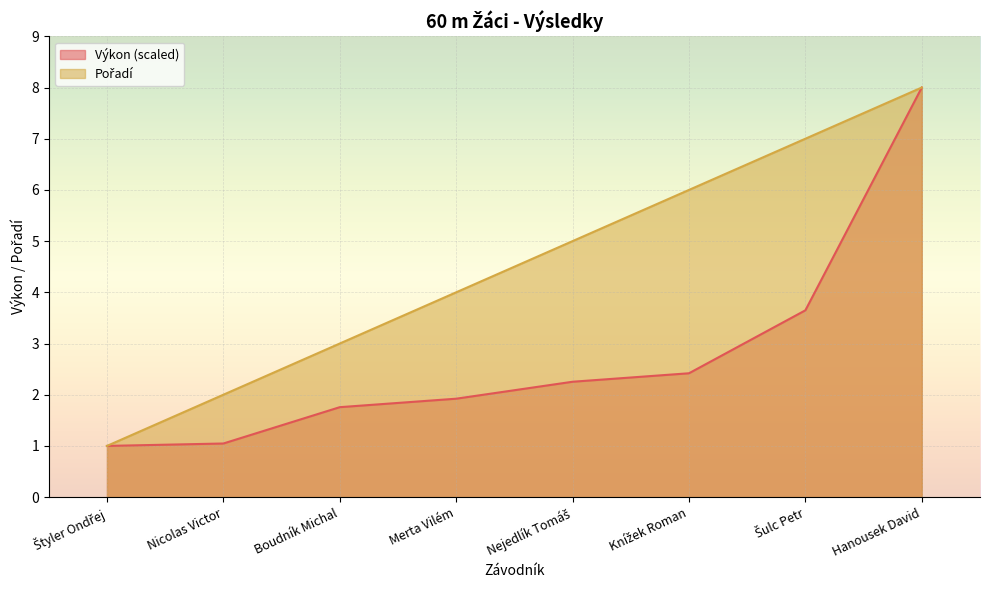

What is the lowest value of the Pořadí series?

1.0